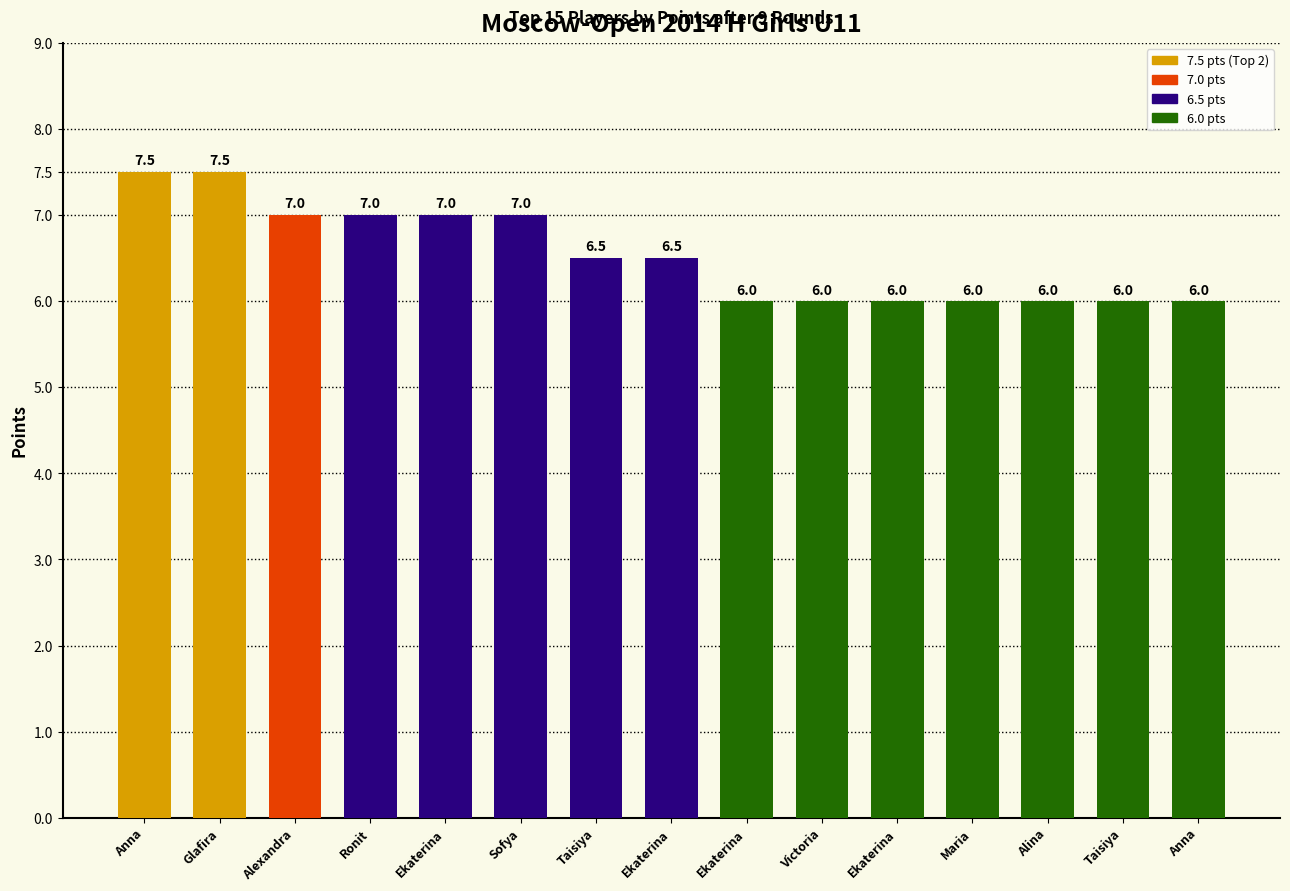

How many series are shown in this chart?

1